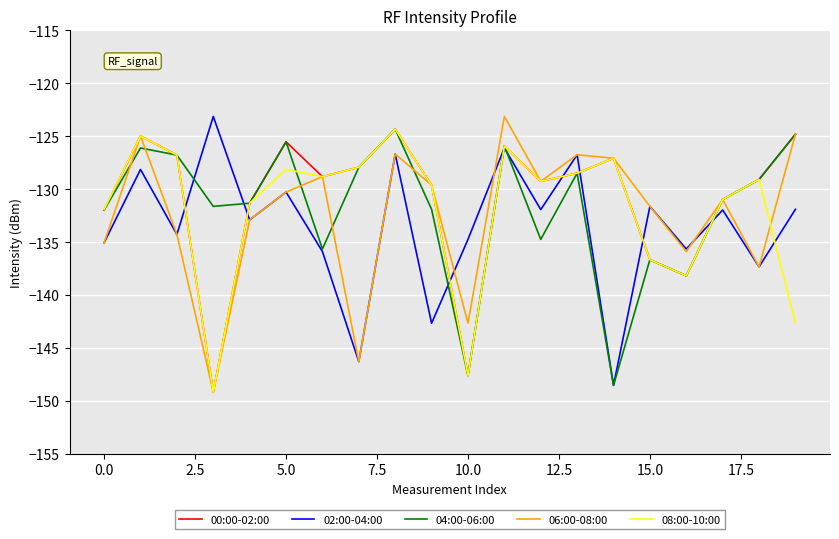

How many interior local peaks does the 00:00-02:00 series have?

5